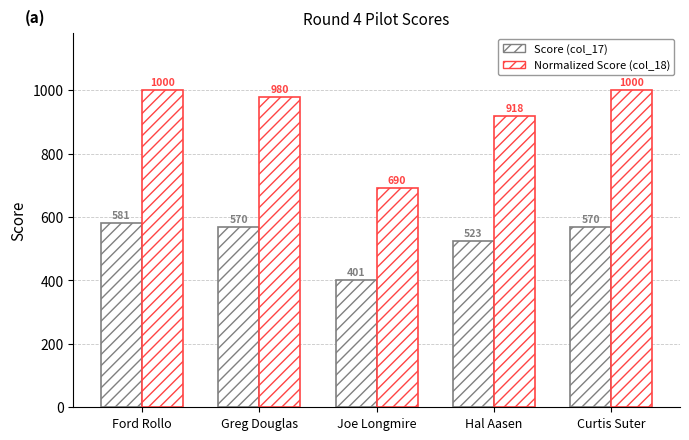

Reading left to right, transcribe all the data shown in this chart.

Score (col_17): 581.0	569.5	401.0	523.0	570.0
Normalized Score (col_18): 1000.0	980.2	690.2	917.5	1000.0